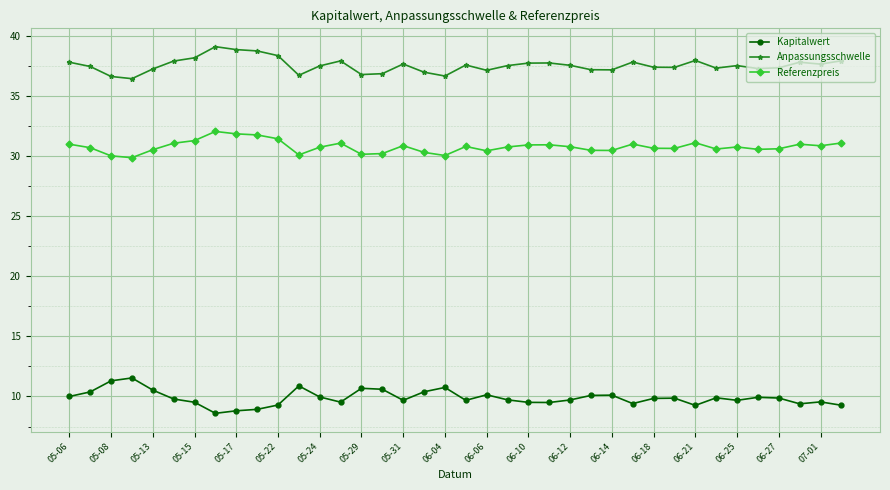

What is the difference between the maximum and minimum values in the Kapitalwert series?

2.9